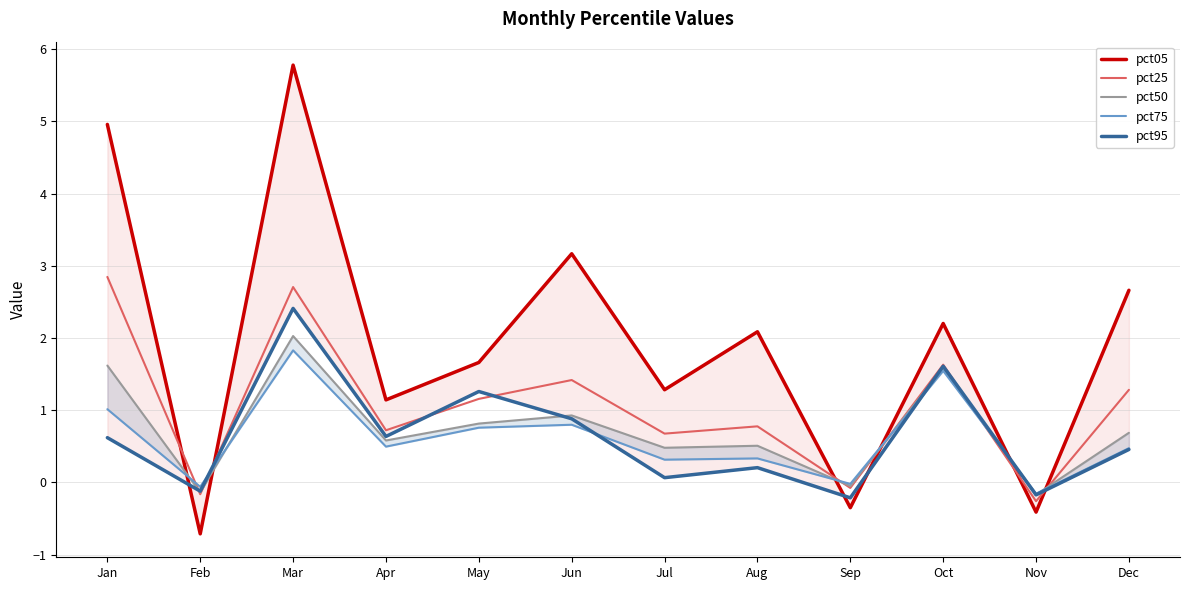

Which category has the highest value across all series?

Mar